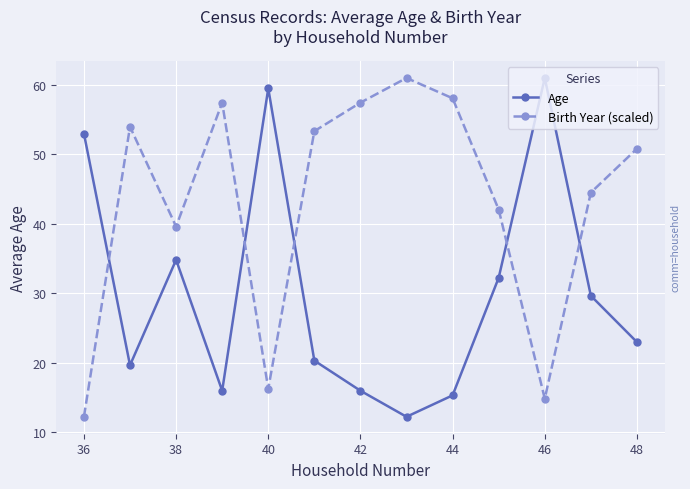

What is the average value of the Birth Year (scaled) series?

43.2